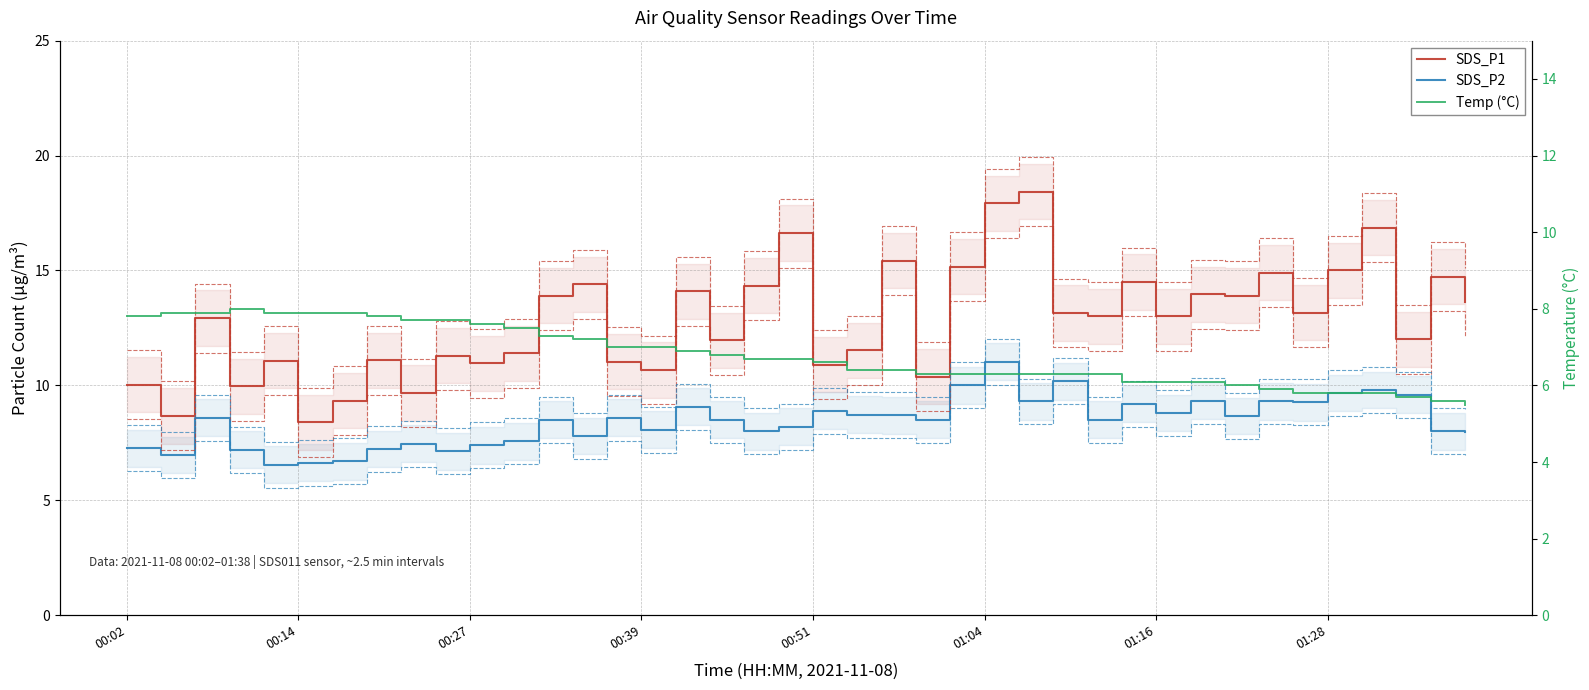

What is the spread (max minus min) of values at 37?

6.3